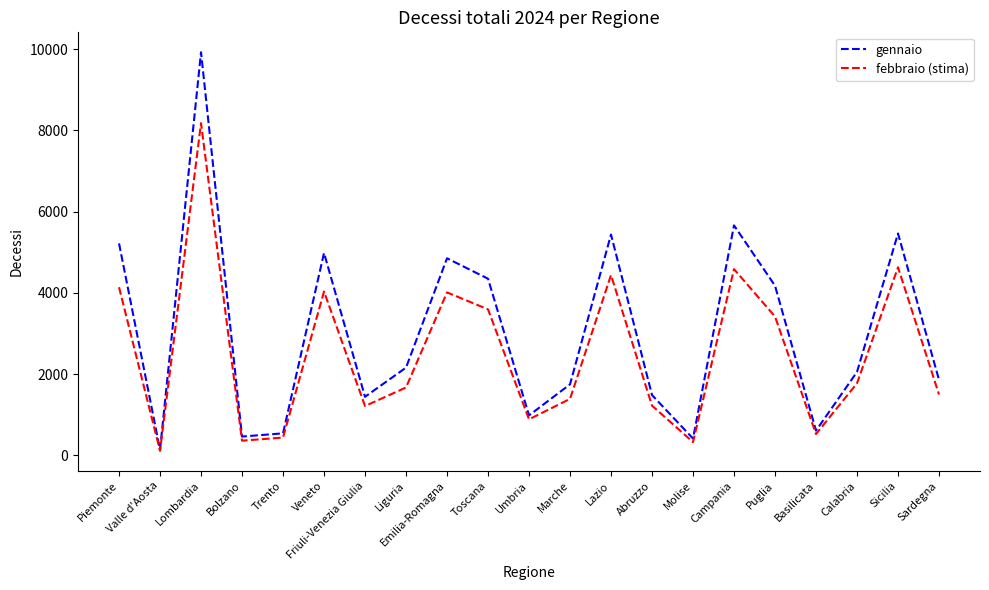

Which series changed the most between Emilia-Romagna and Marche?

gennaio